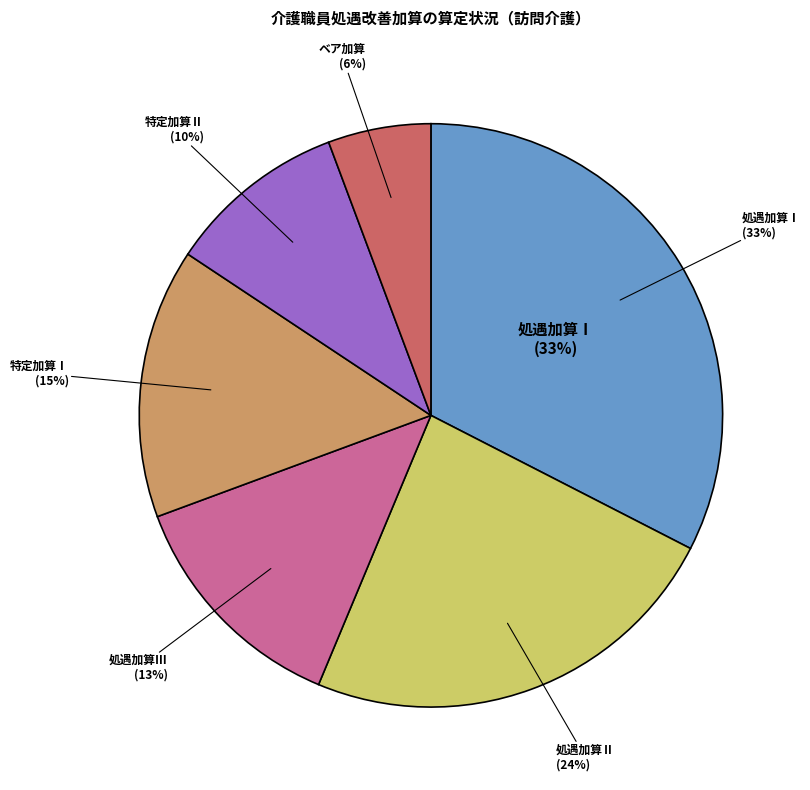

What portion of the pie excludes 処遇加算Ⅰ?

67.5%